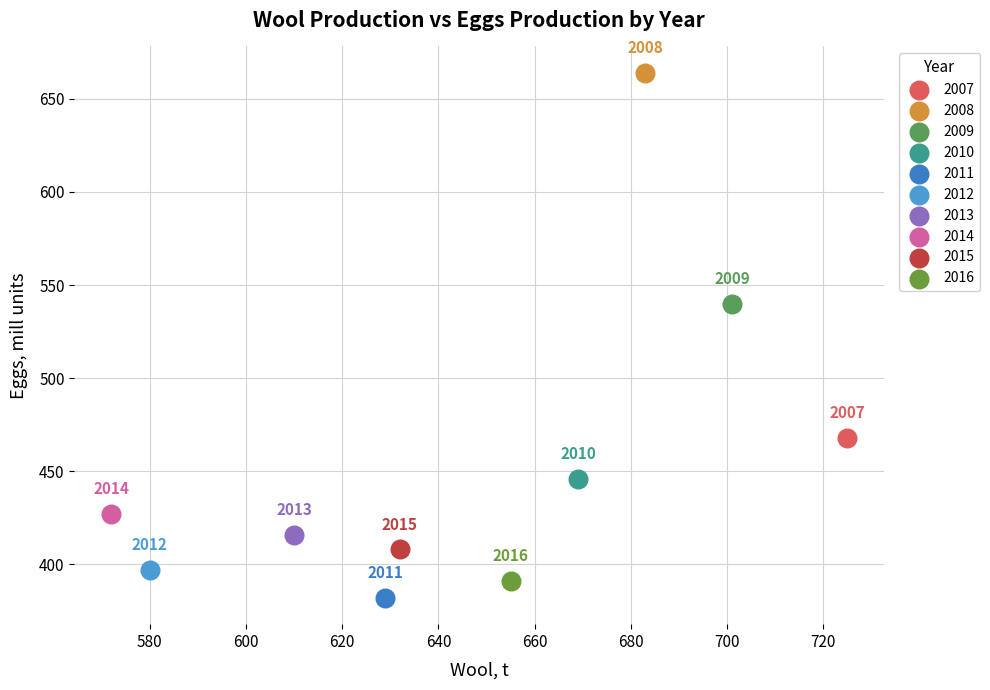

Which series contains the lowest Y value?

2011